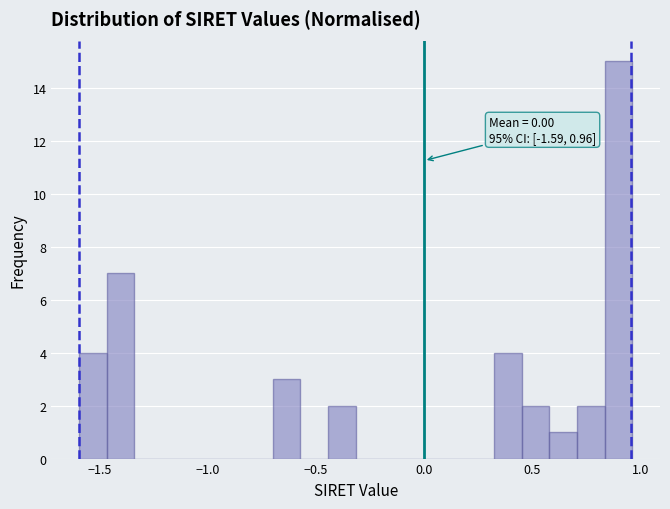

Read against the x-axis, roughly where is the centre of the tallest bar?

0.90